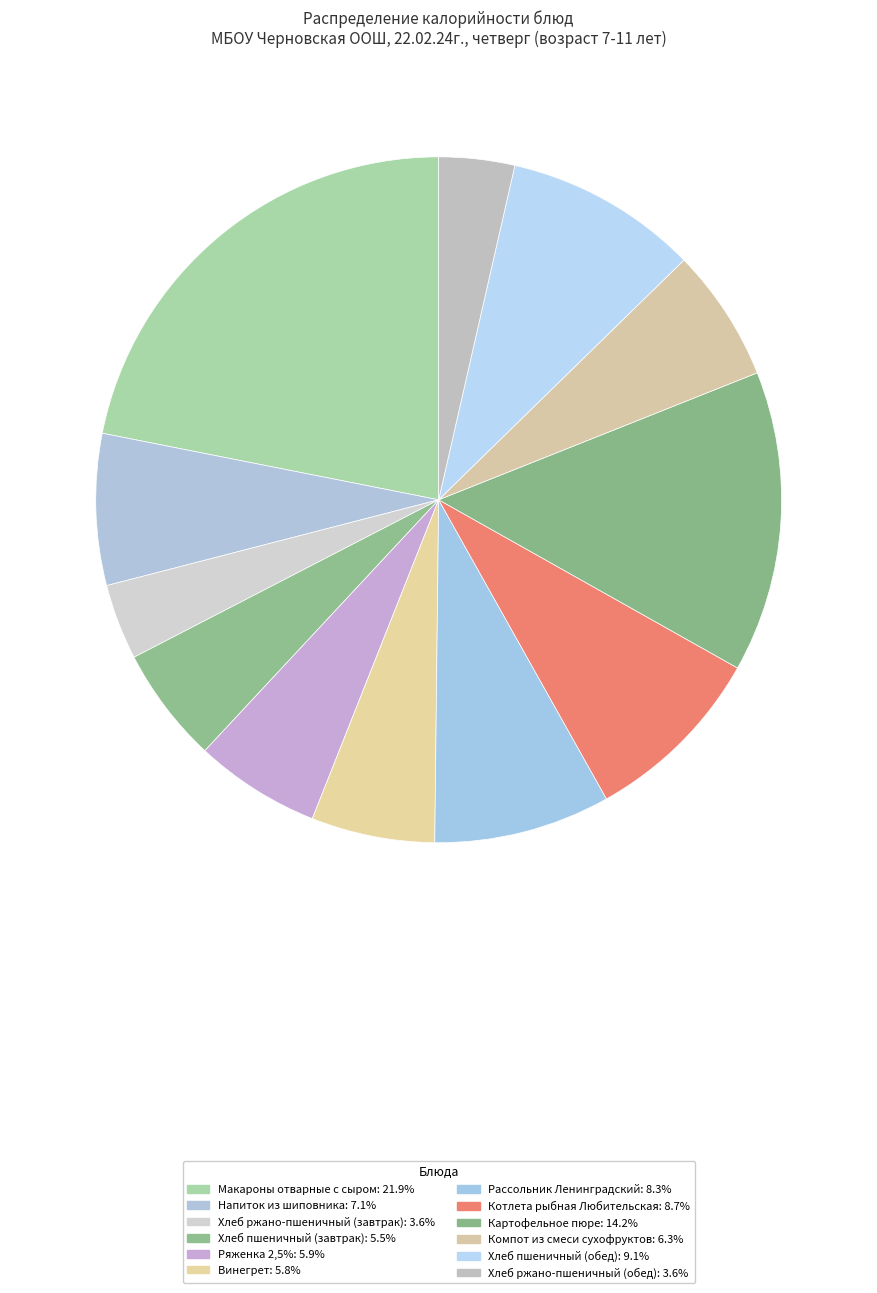

Is the sum of Винегрет and Хлеб пшеничный (обед) greater than half?

No